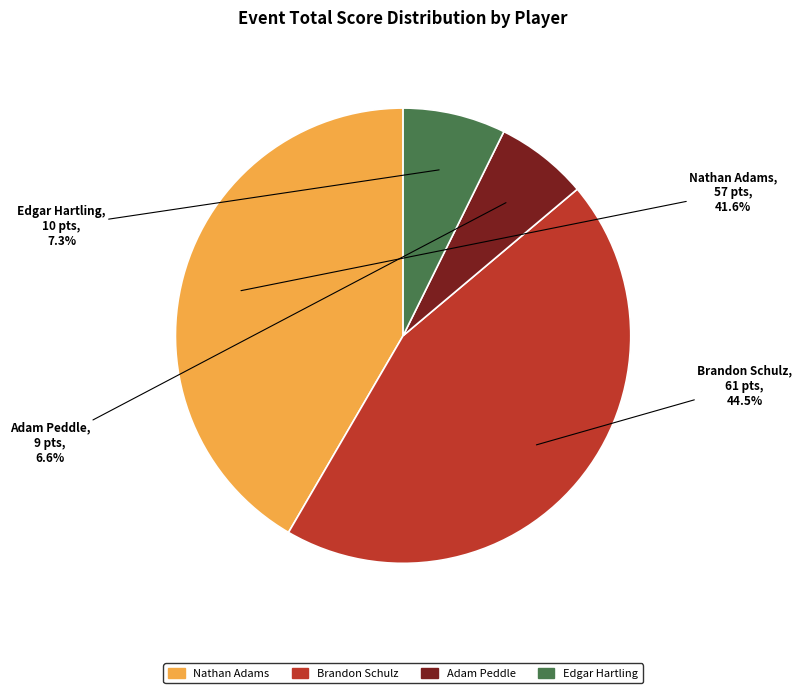

Is there any slice that represents more than half of the pie?

No